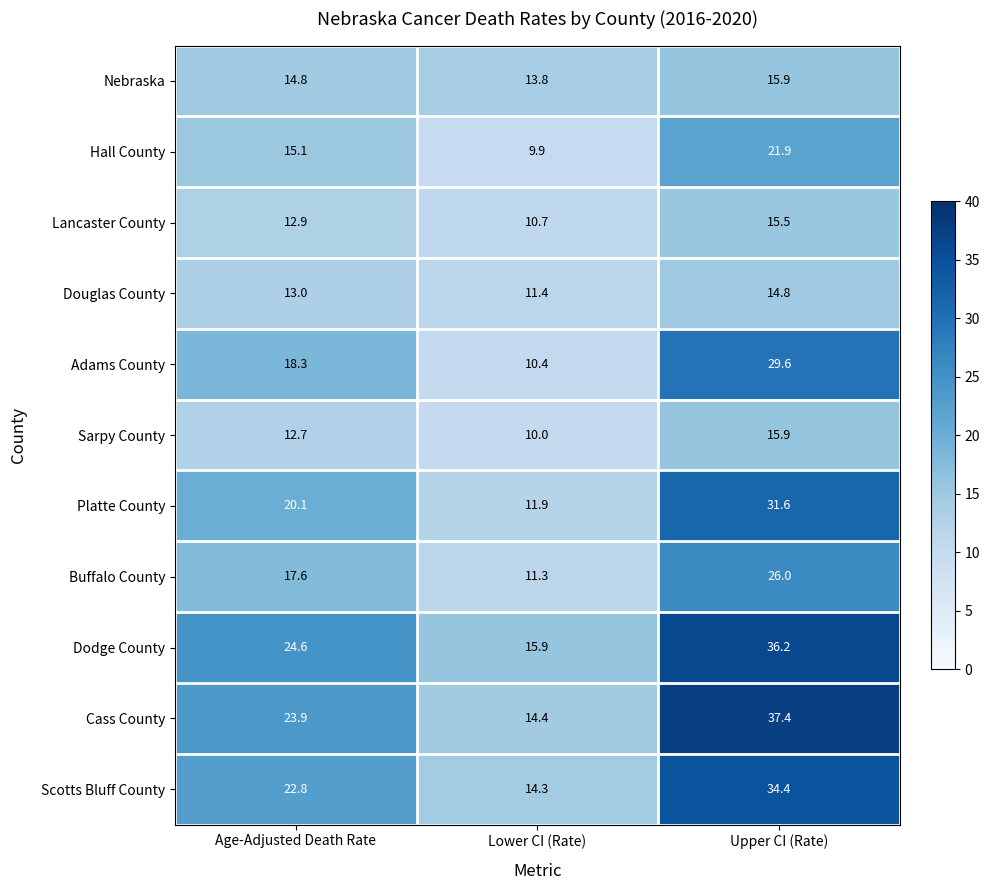

What is the sum of the Sarpy County values at Lower CI (Rate) and Upper CI (Rate)?

25.9